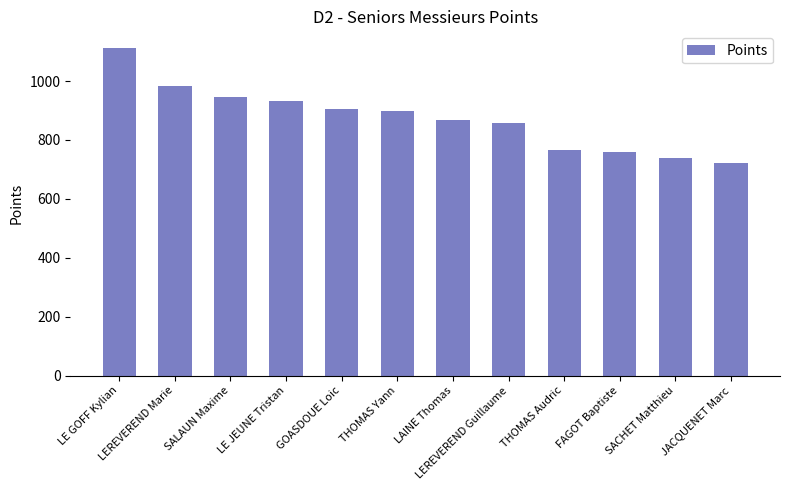

Reading left to right, what are all the values shown in this chart?

1113	983	945	932	904	899	867	858	767	758	739	722